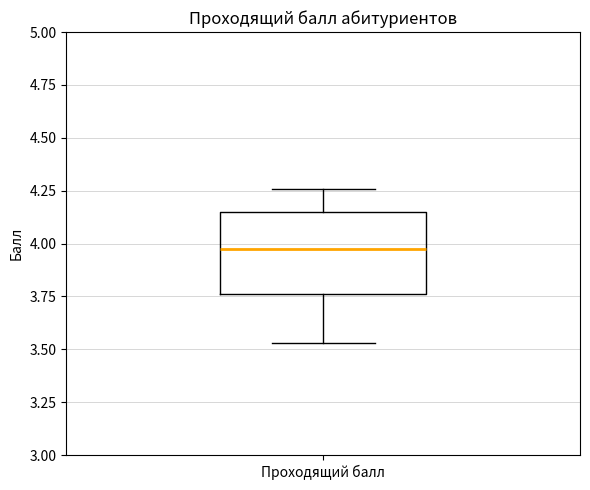

Transcribe this box plot: give where the median line is, the range the box spans, and where the two whiskers end, as read against the y-axis. The values are not printed on the chart, so give them approximately, as read against the axis.

median 4.00, box 3.75 to 4.15, whiskers 3.55 to 4.25